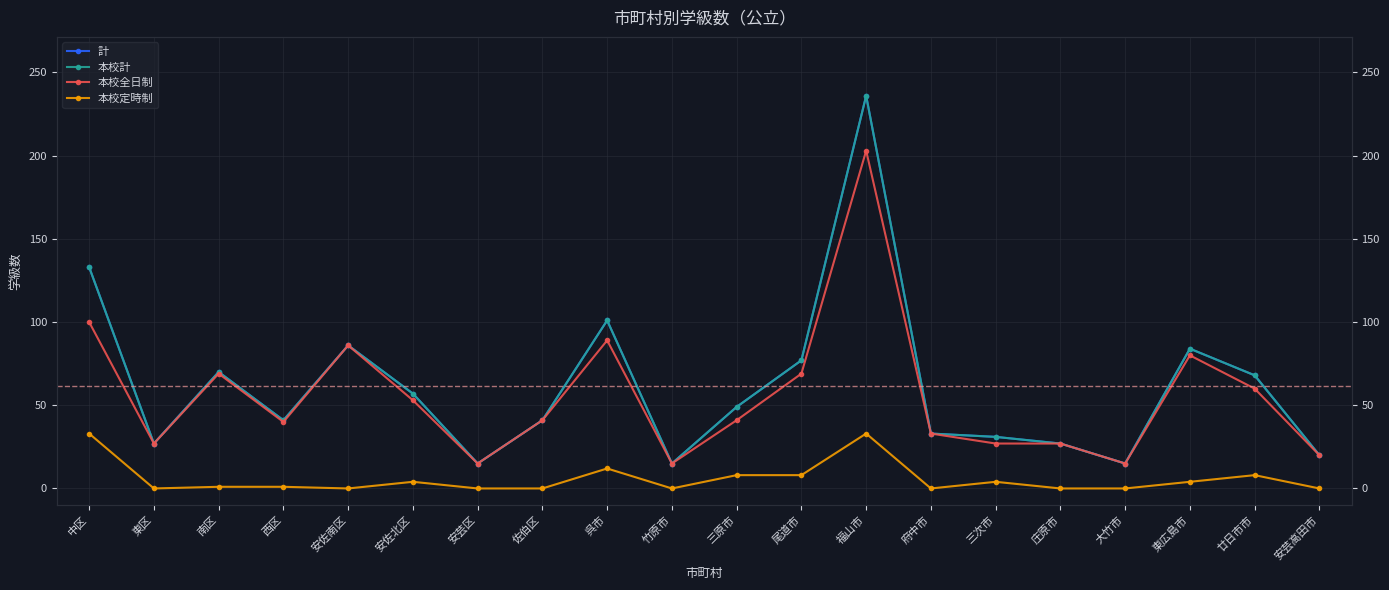

Does the chart display data point markers on the line(s)?

Yes